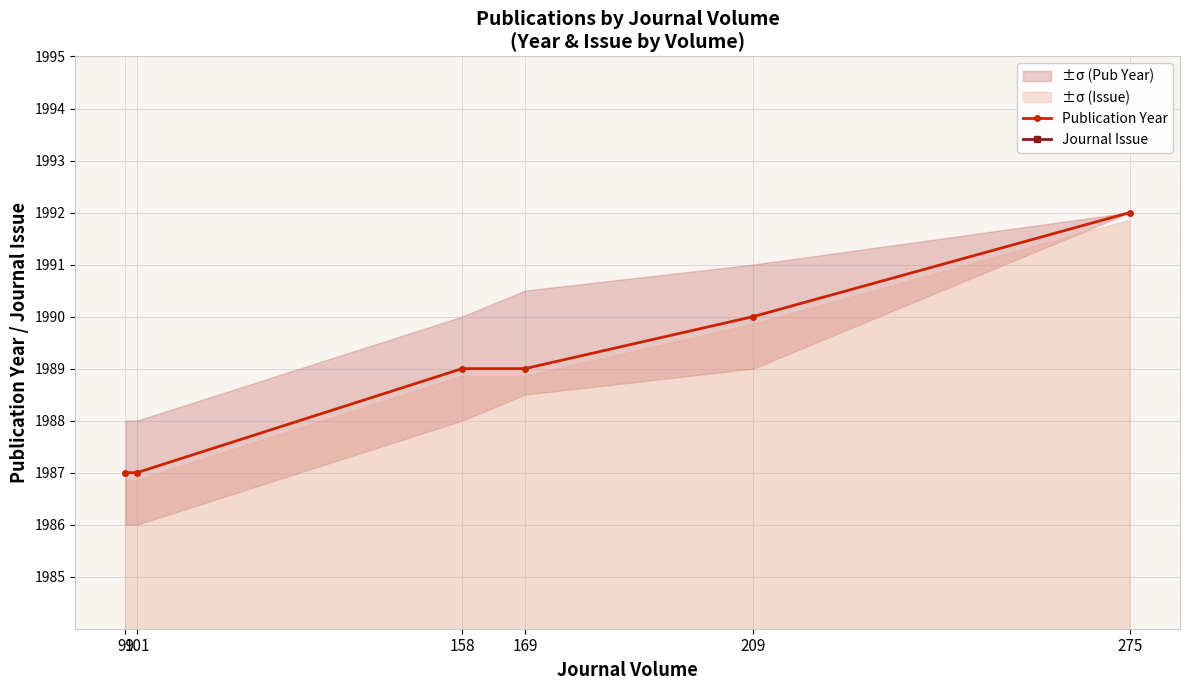

True or false: Publication Year has a value of 1990 at 209.

True